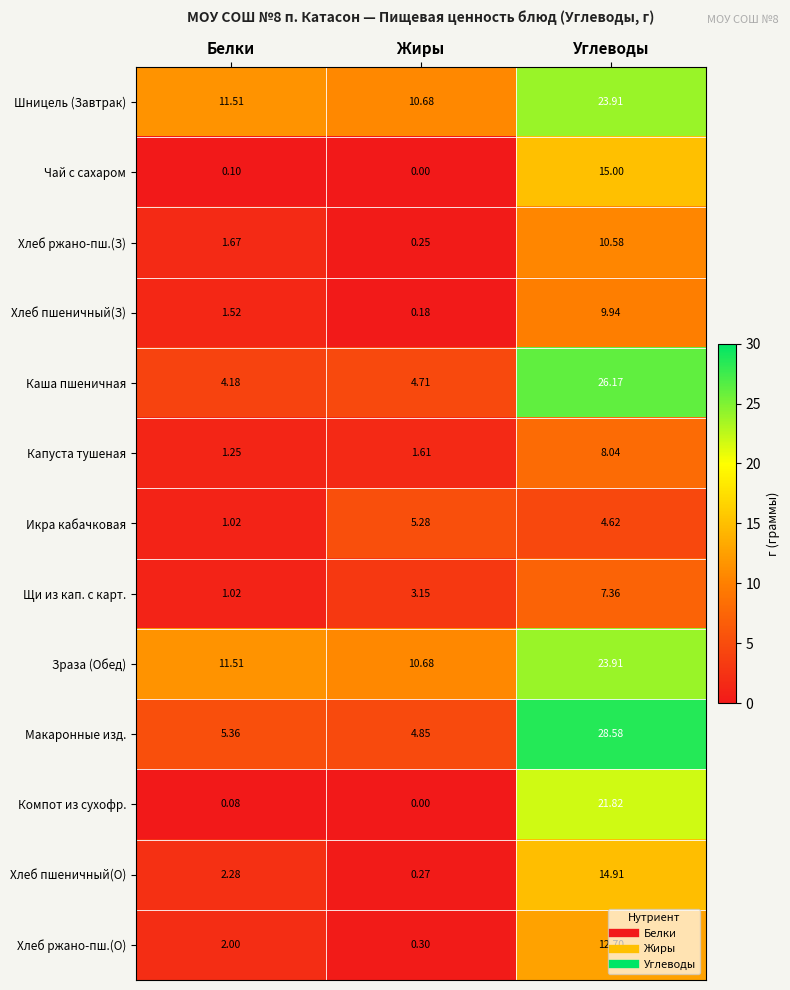

Between Белки and Углеводы, which series saw the biggest shift?

Макаронные изд.